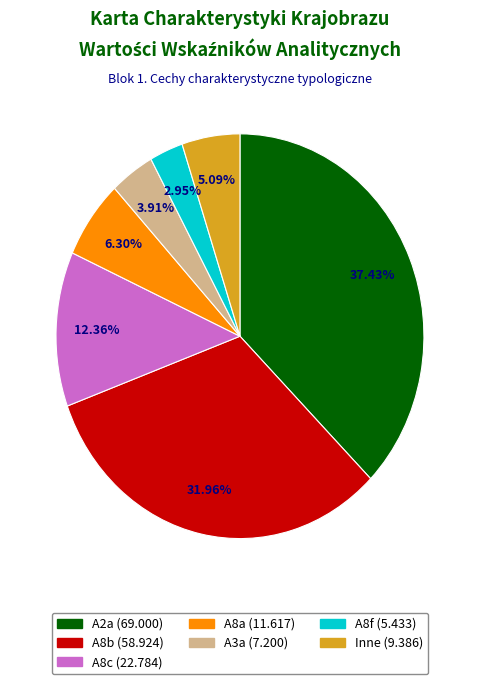

Count the number of slices in the pie.

7